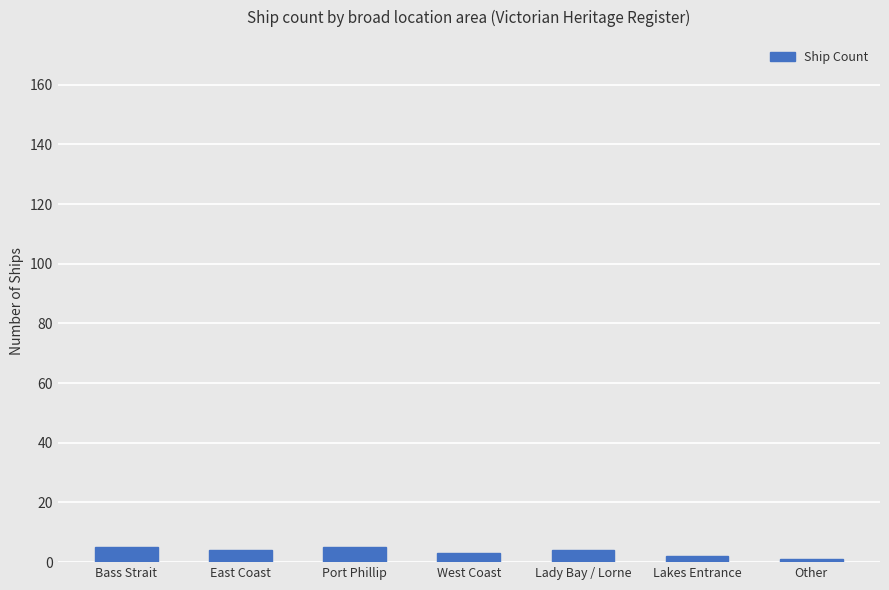

What is the label of the 6th bar from the left?

Lakes Entrance